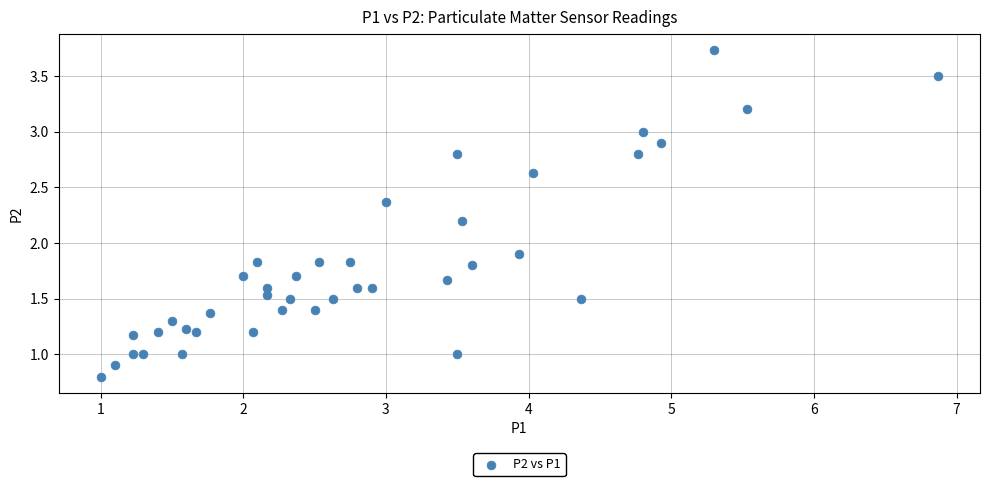

What Y value in the scatter plot is closest to 2?

1.9